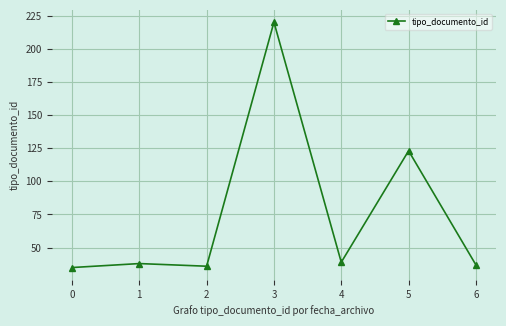

Where is the data nearest to the value 127?

5